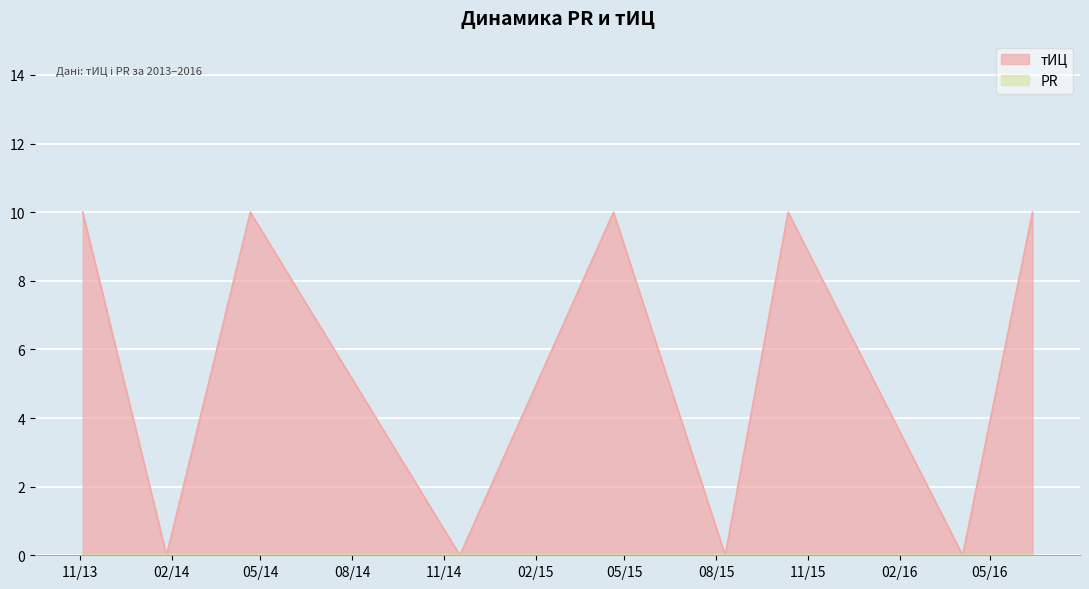

Where is the first local minimum?

2014-01-27